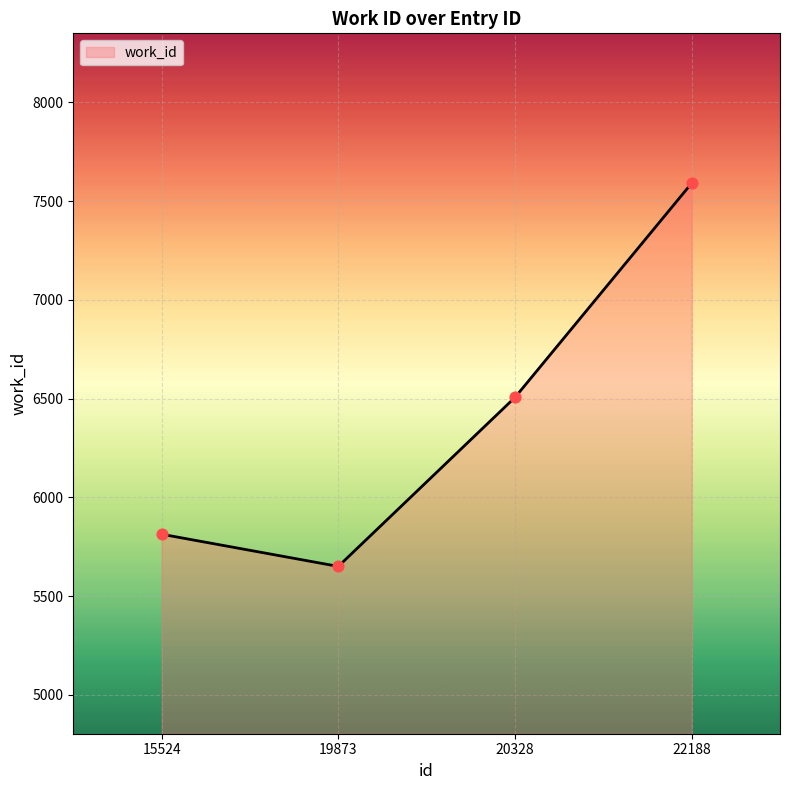

What is the ratio of the value at 22188 to the value at 20328?

1.2